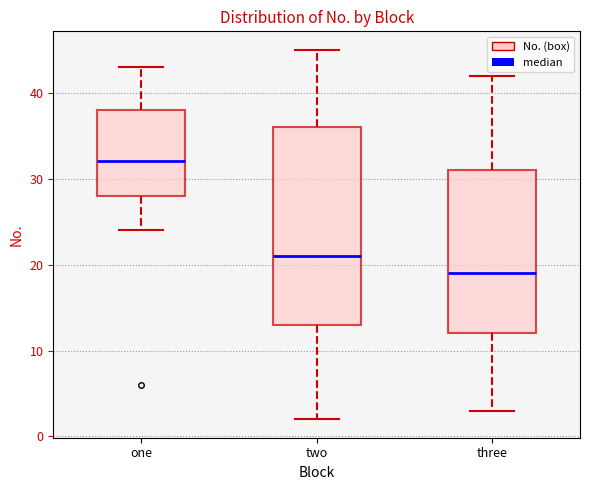

Reading left to right, transcribe this box plot: for each box, give where its median line is, the range the box spans, and where its two whiskers end, as read against the y-axis. The values are not printed on the chart, so give them approximately, as read against the axis.

one: median 32, box 28 to 38, whiskers 24 to 43
two: median 21, box 13 to 36, whiskers 2 to 45
three: median 19, box 12 to 31, whiskers 3 to 42